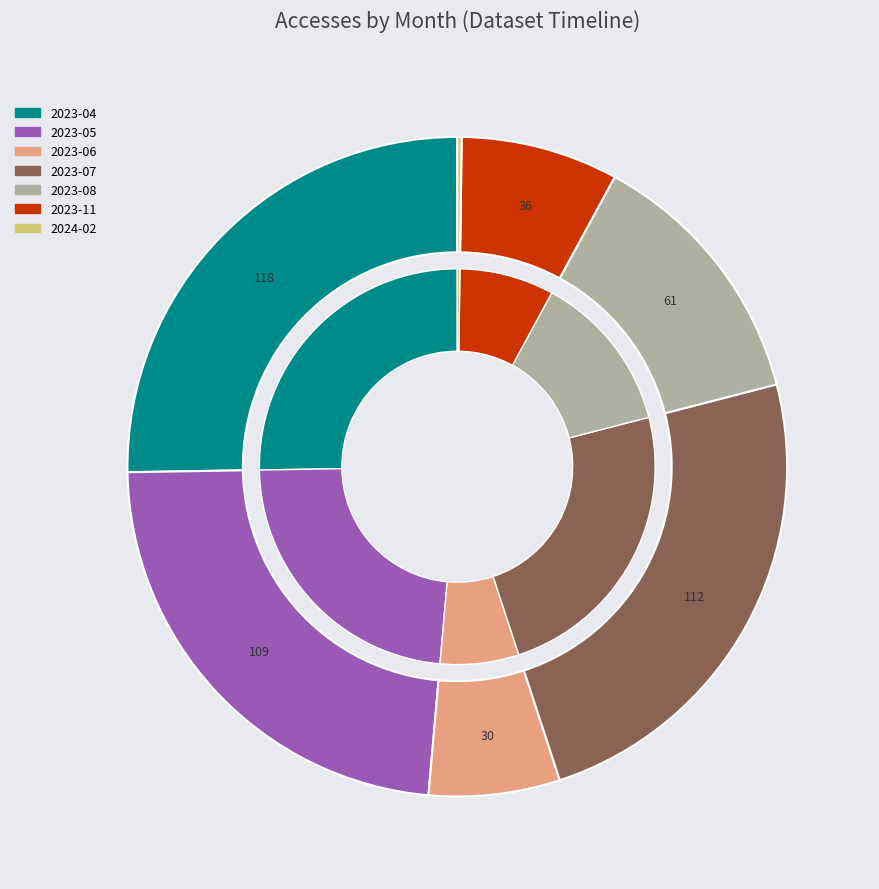

Rank the categories by value from highest to lowest.

2023-04, 2023-07, 2023-05, 2023-08, 2023-11, 2023-06, 2024-02